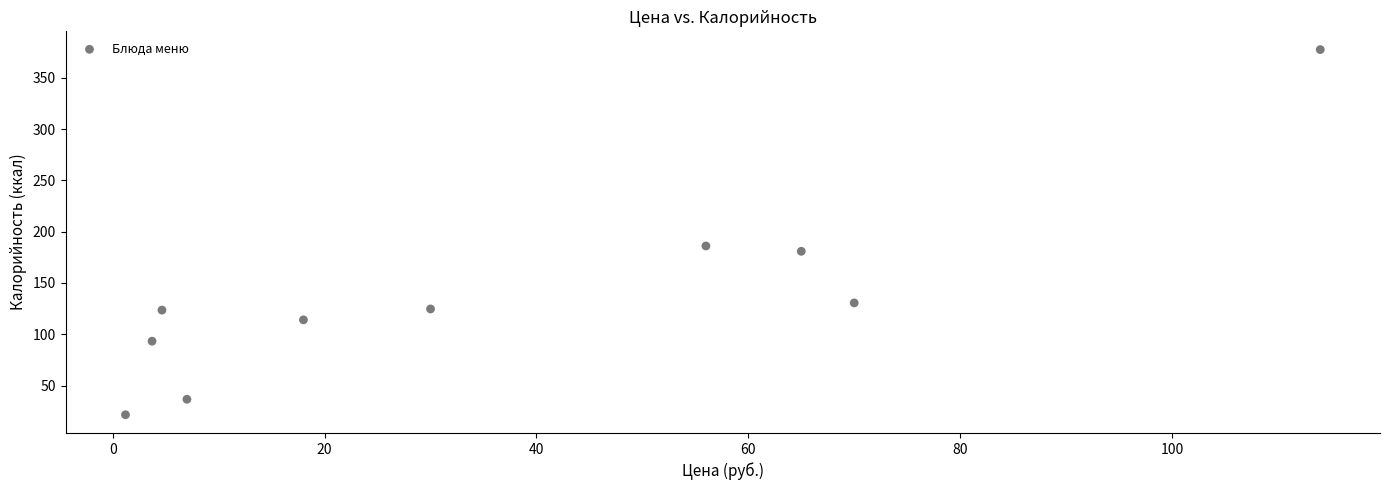

What Y value in the scatter plot is closest to 199?

186.0